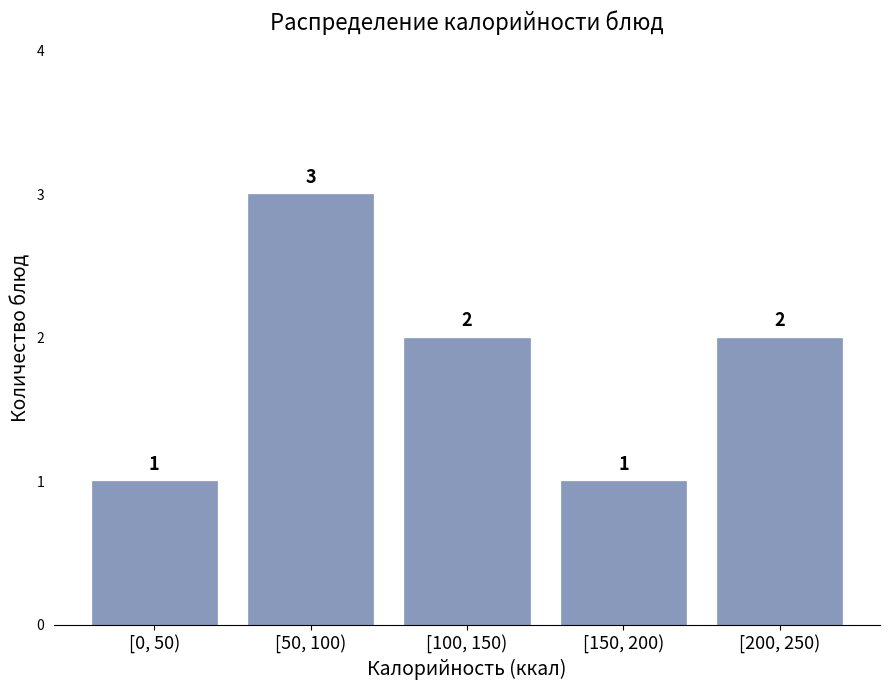

Reading right to left, what are all the values shown in this chart?

2	1	2	3	1